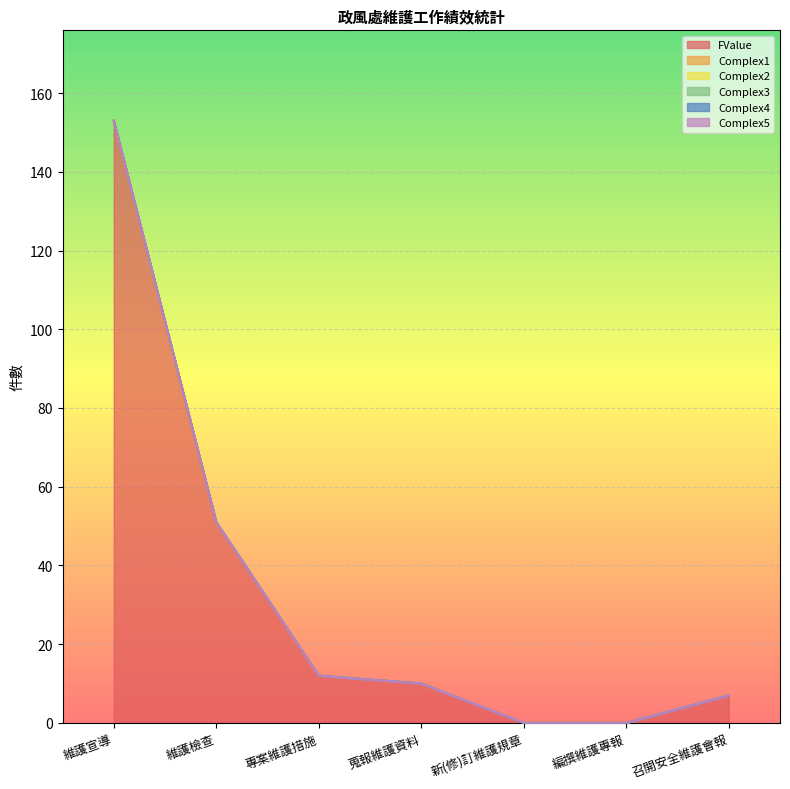

Rank the series by their maximum value, from lowest to highest.

Complex1, Complex2, Complex3, Complex4, Complex5, FValue